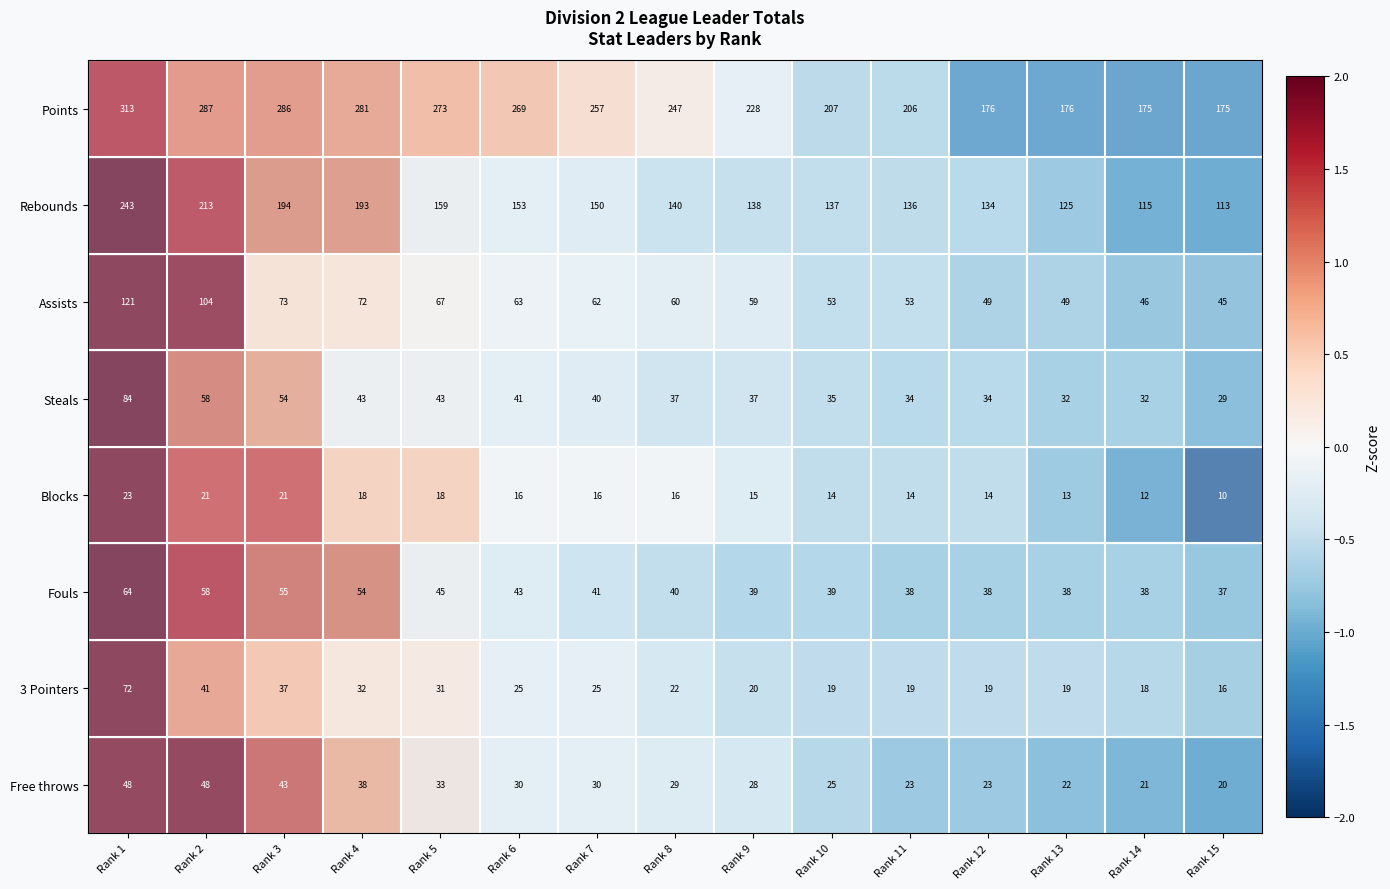

Rank the series by their maximum value, from lowest to highest.

Blocks, Free throws, Fouls, 3 Pointers, Steals, Assists, Rebounds, Points